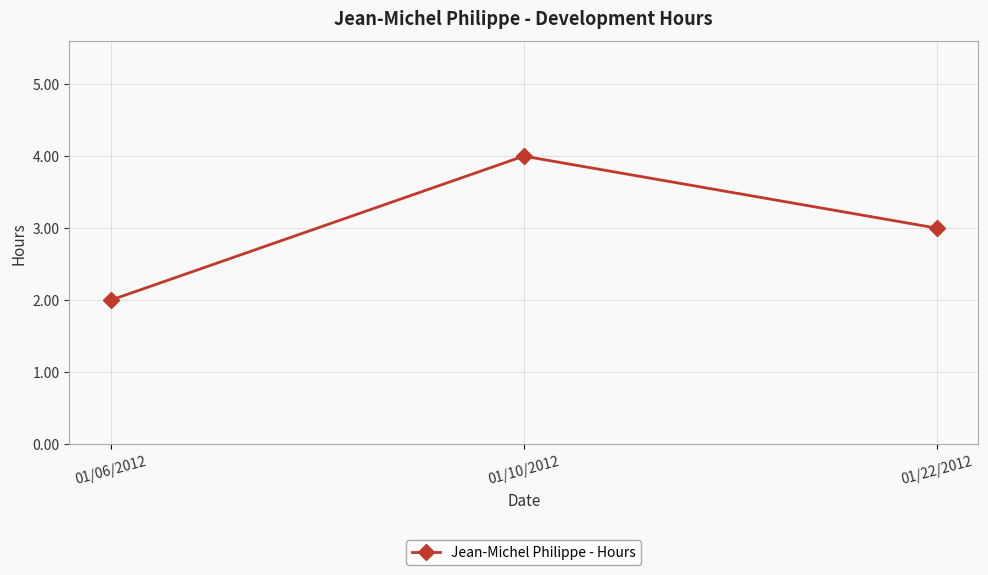

What is the maximum value shown in the chart?

4